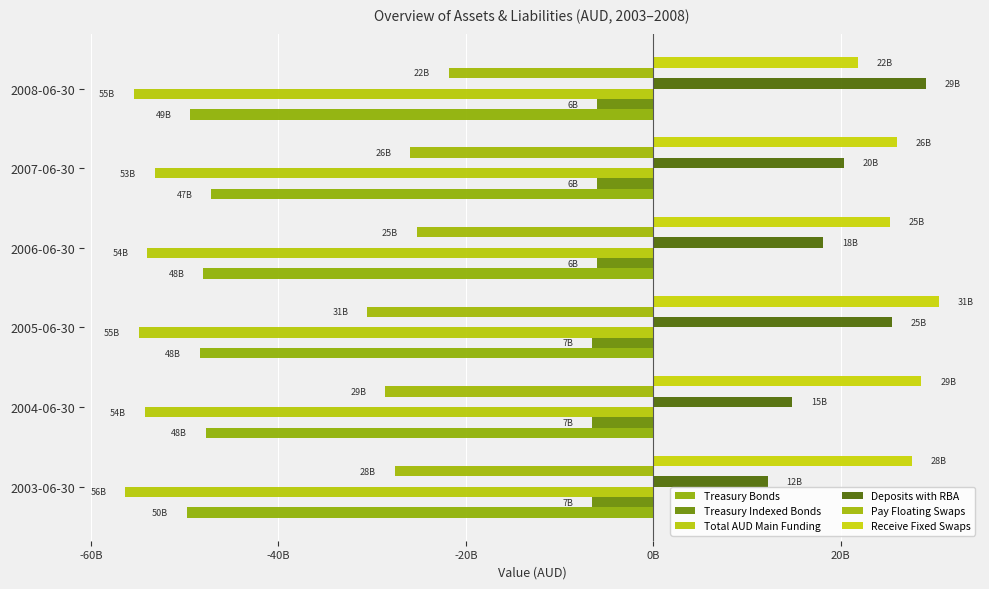

Which series has the largest range (max minus min)?

Deposits with RBA